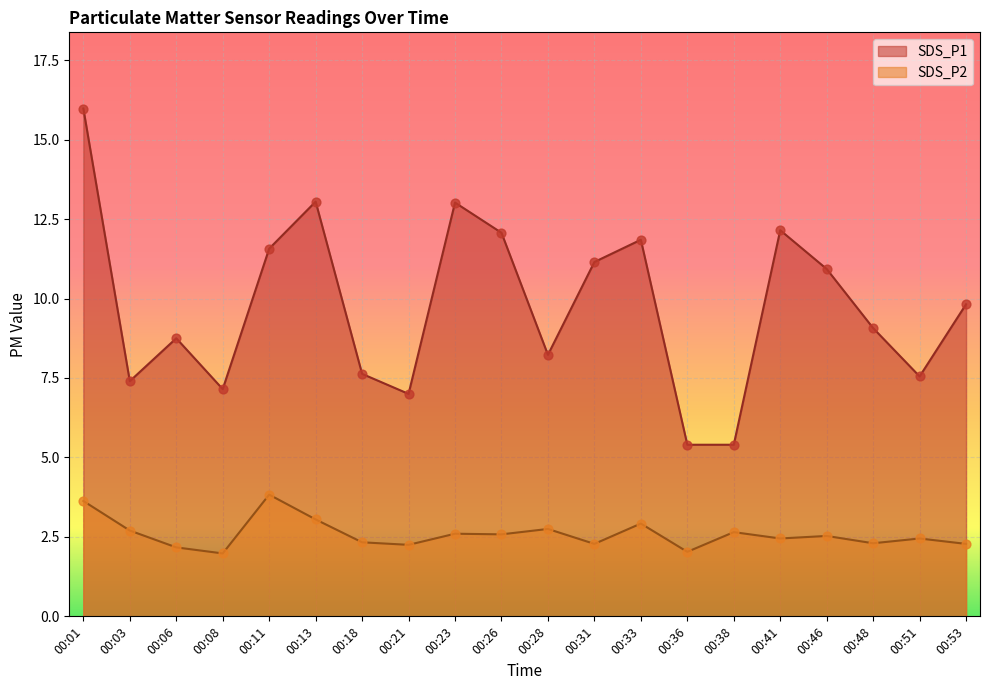

What are all the series names shown in the legend?

SDS_P1, SDS_P2